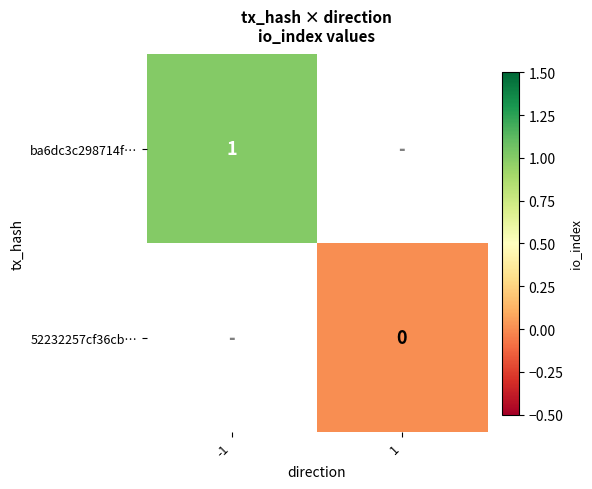

The ba6dc3c298714f… series shows 1 at -1. True or false?

True